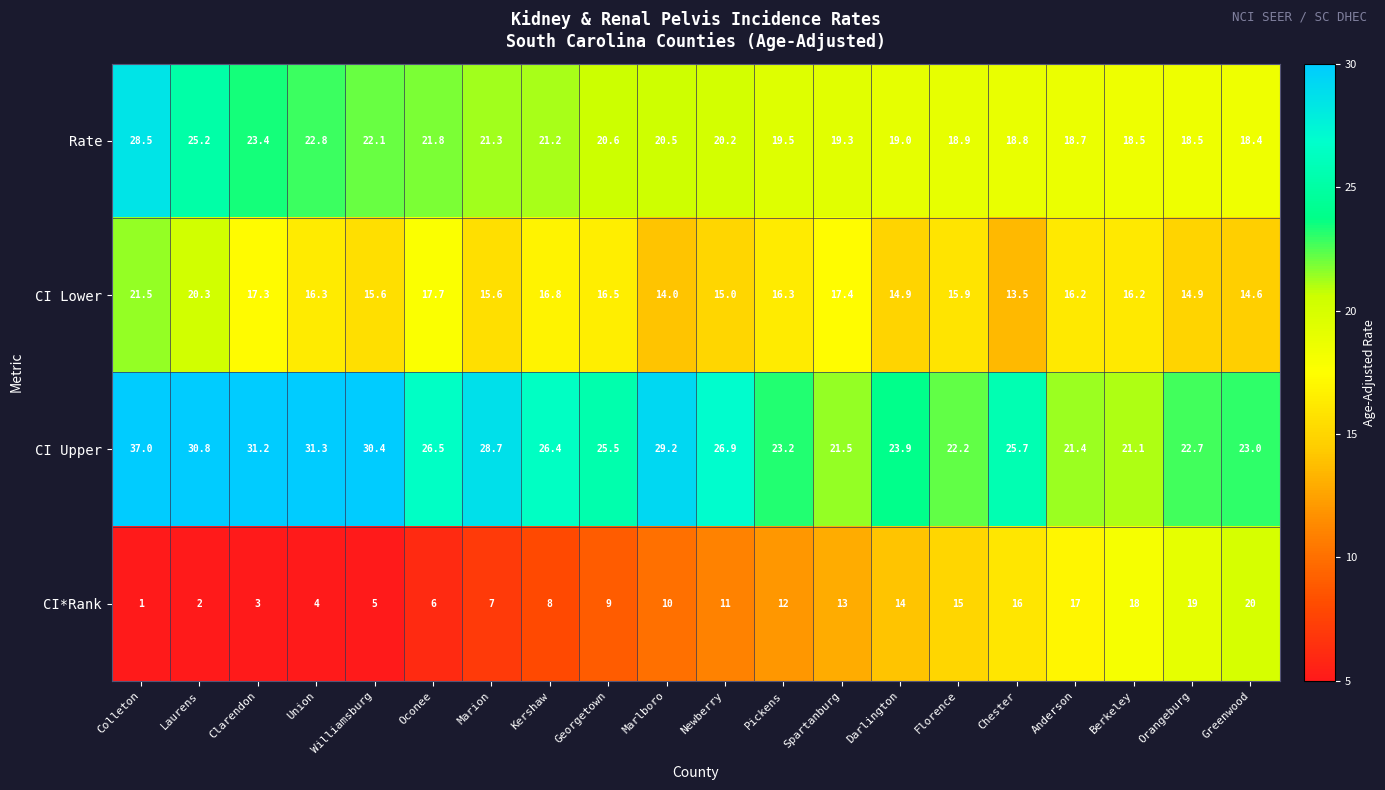

Rank the series by their maximum value, from highest to lowest.

CI Upper, Rate, CI Lower, CI*Rank